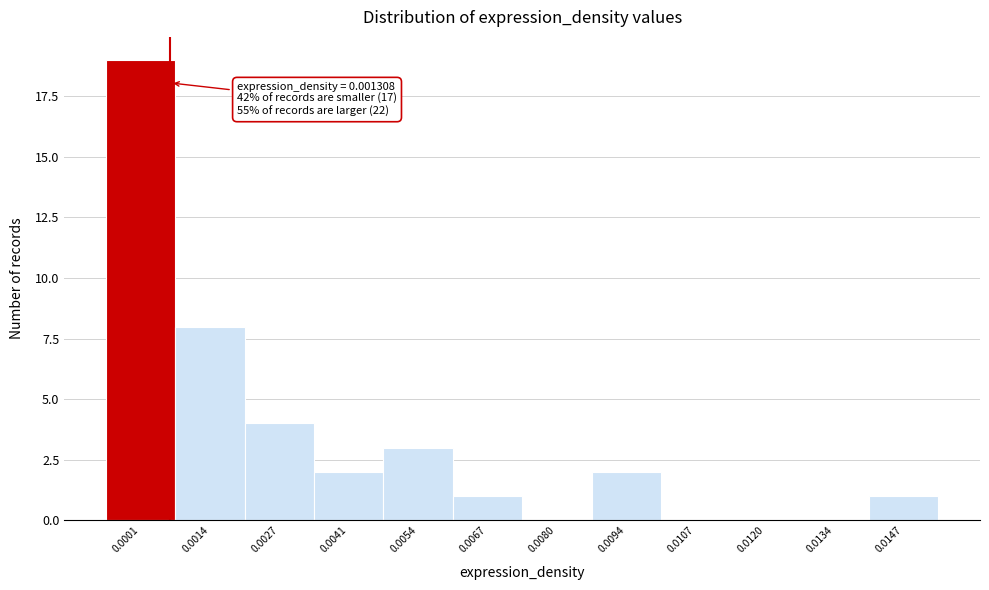

Reading left to right, extract all data points from this chart.

0.0001=19	0.0014=8	0.0027=4	0.0041=2	0.0054=3	0.0067=1	0.0080=0	0.0094=2	0.0107=0	0.0120=0	0.0134=0	0.0147=1